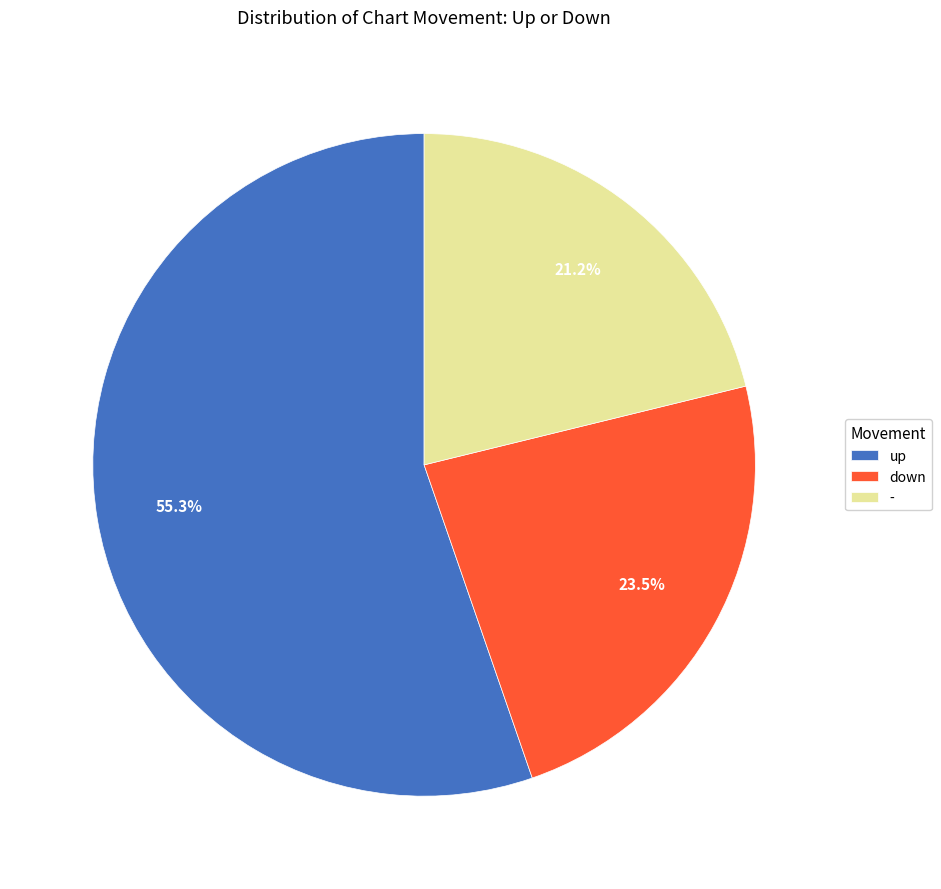

What is the ratio of the value at up to the value at -?

2.6